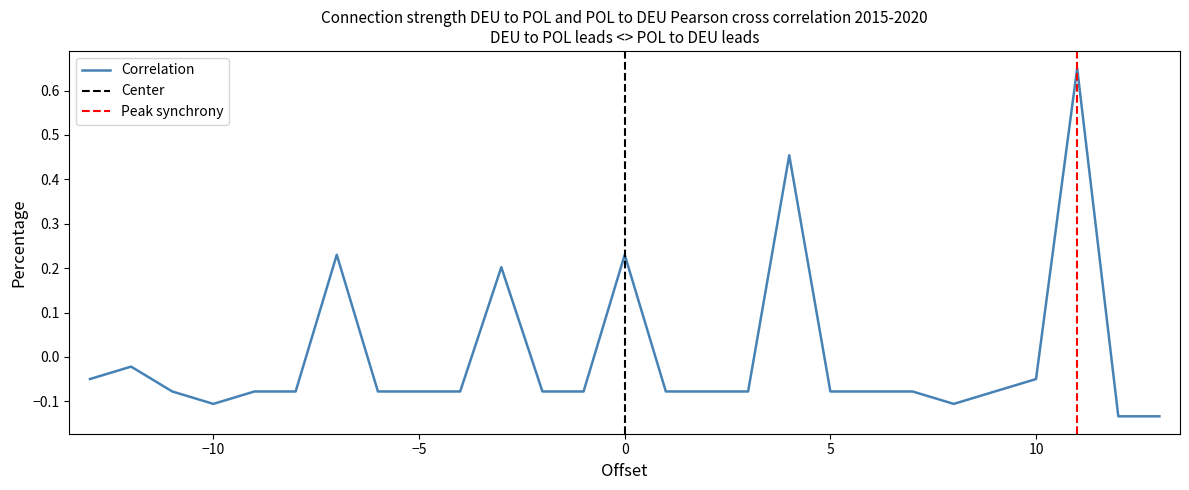

What is the change in value from -3 to 7?

-0.3